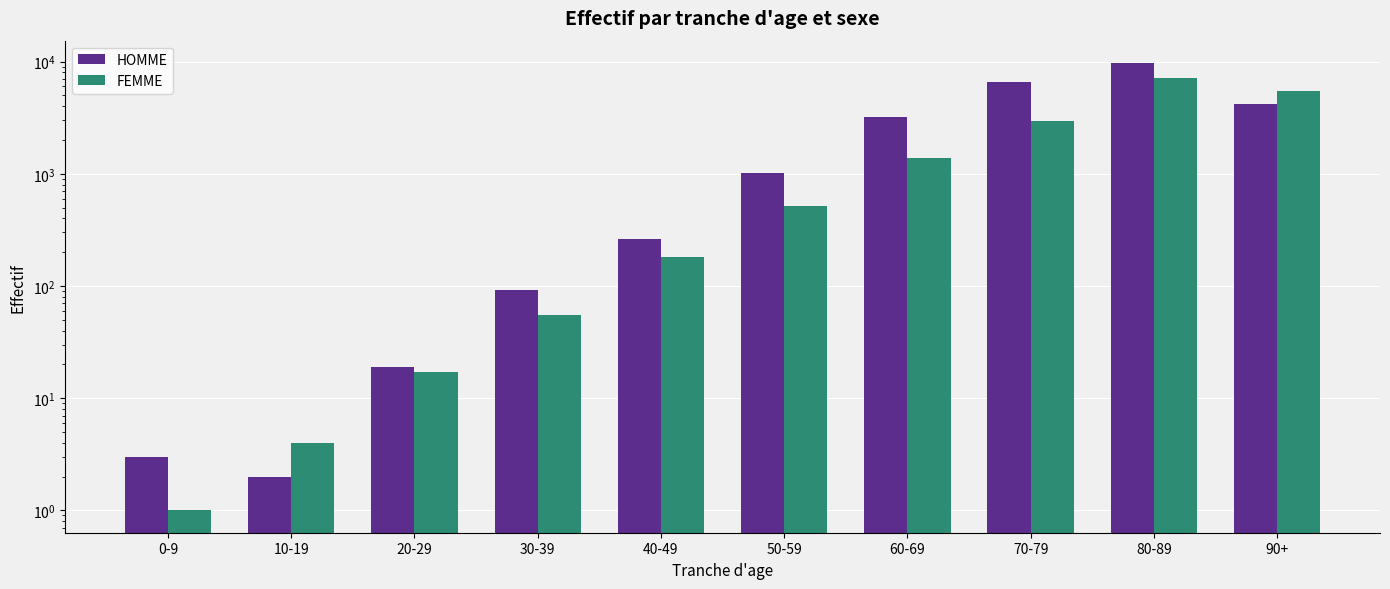

What is the label of the 6th bar from the right?

40-49